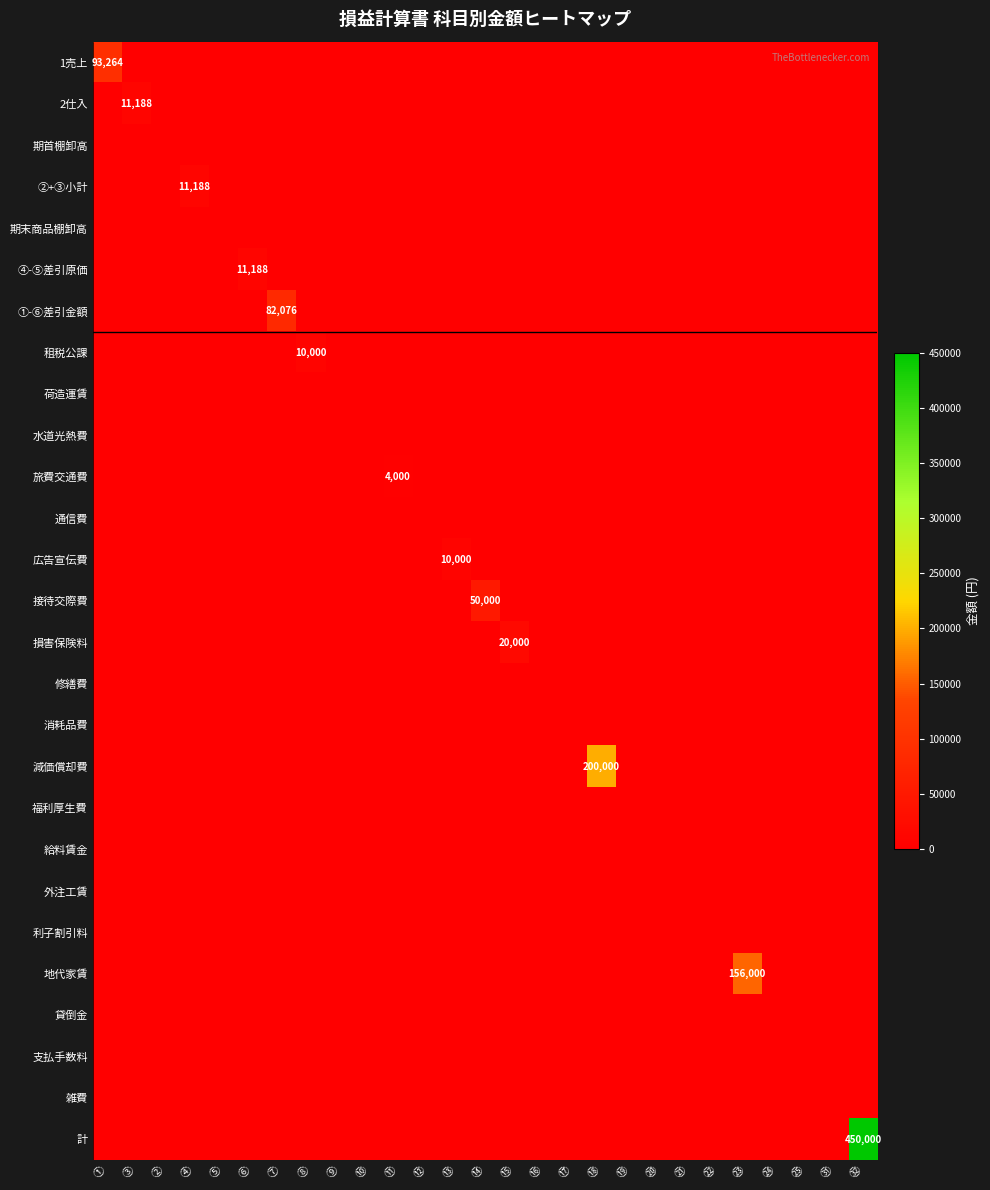

At ➂, list the series in order from largest to smallest.

2仕入, 1売上, 期首棚卸高, ②+③小計, 期末商品棚卸高, ➃-➄差引原価, ①-➅差引金額, 租税公課, 荷造運賃, 水道光熱費, 旅費交通費, 通信費, 広告宣伝費, 接待交際費, 損害保険料, 修繕費, 消耗品費, 減価償却費, 福利厚生費, 給料賃金, 外注工賃, 利子割引料, 地代家賃, 貸倒金, 支払手数料, 雑費, 計